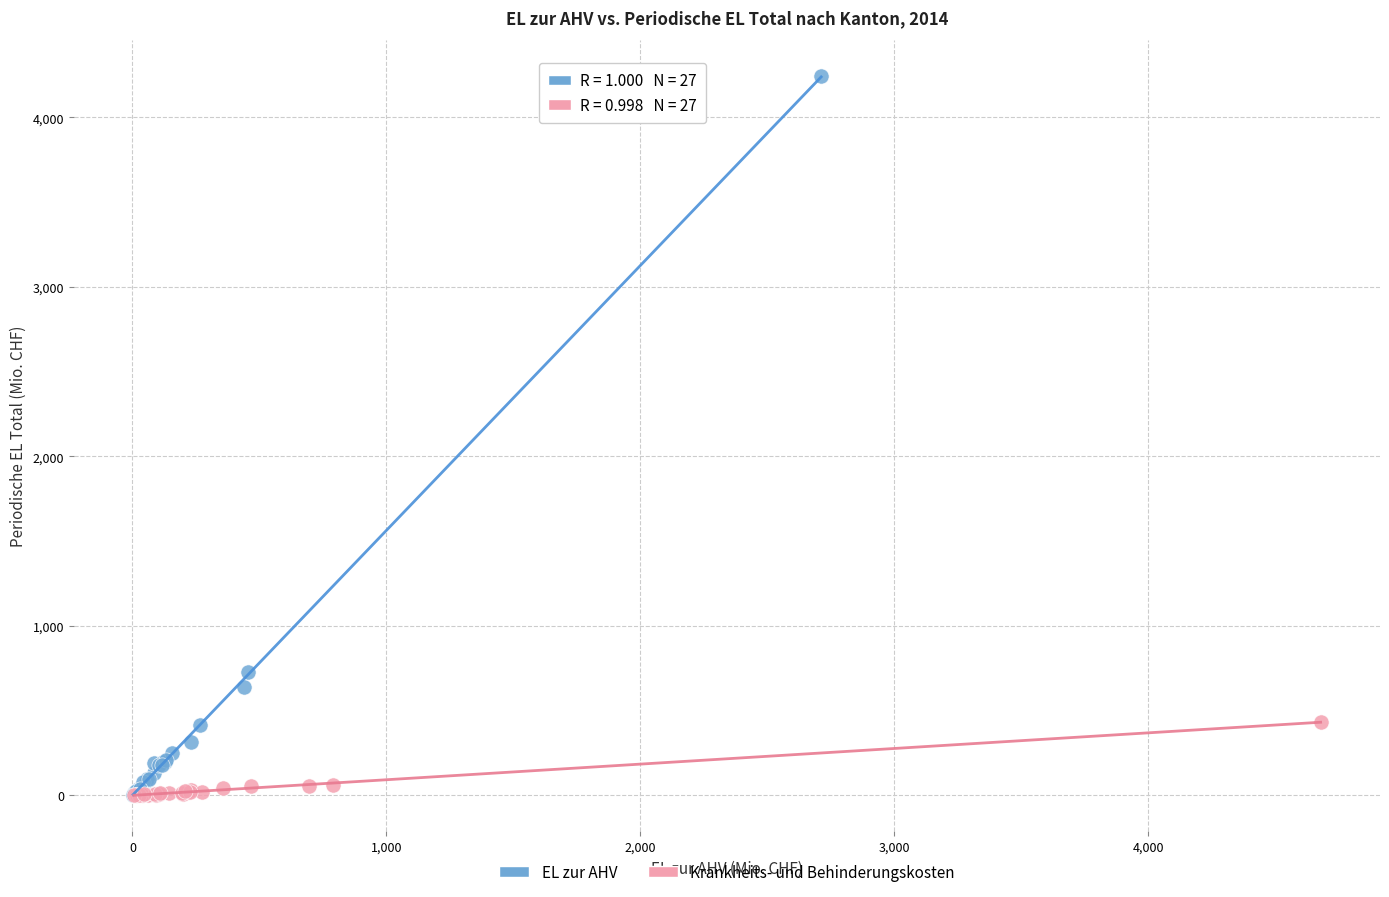

Which series contains the highest Y value?

EL zur AHV